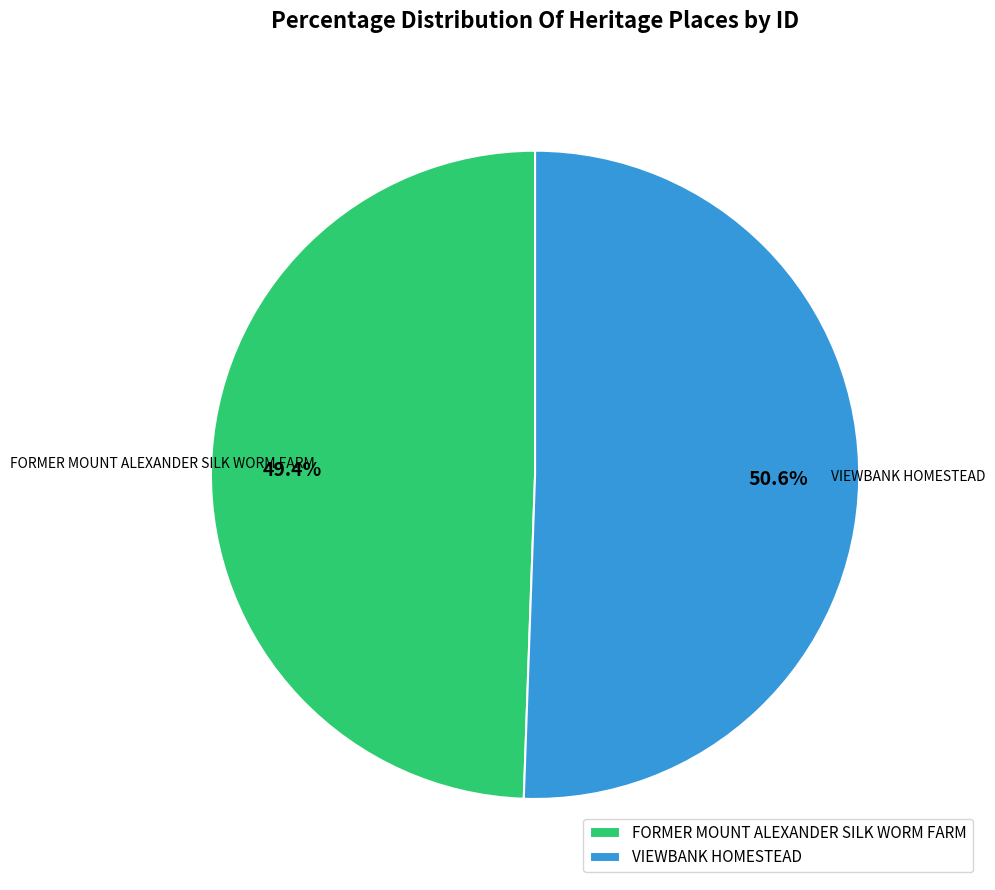

How much of the chart is everything except VIEWBANK HOMESTEAD?

49.4%